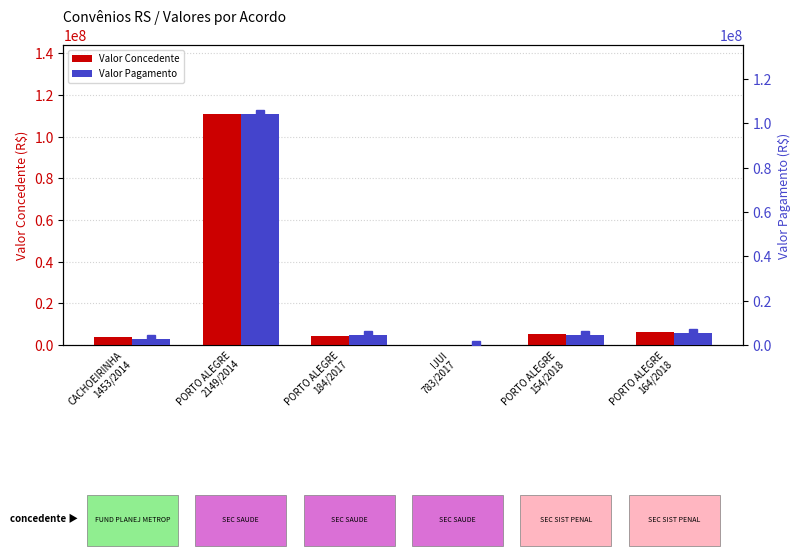

Is it true that Valor Pagamento equals 599717.2 at CACHOEIRINHA
1453/2014?

False